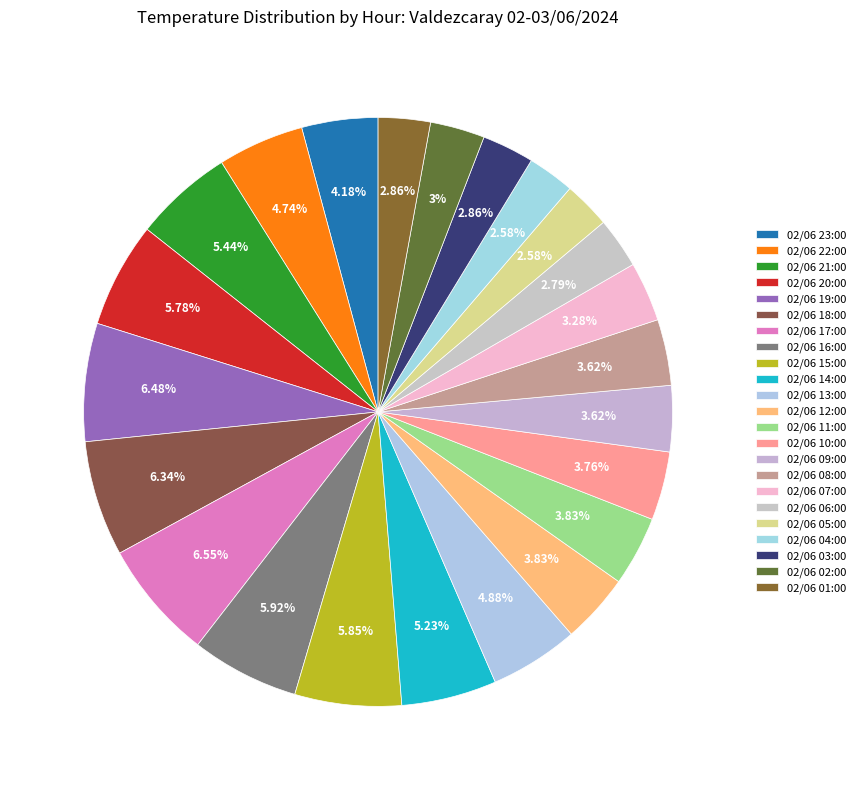

What percentage is NOT represented by 02/06 14:00?

94.8%